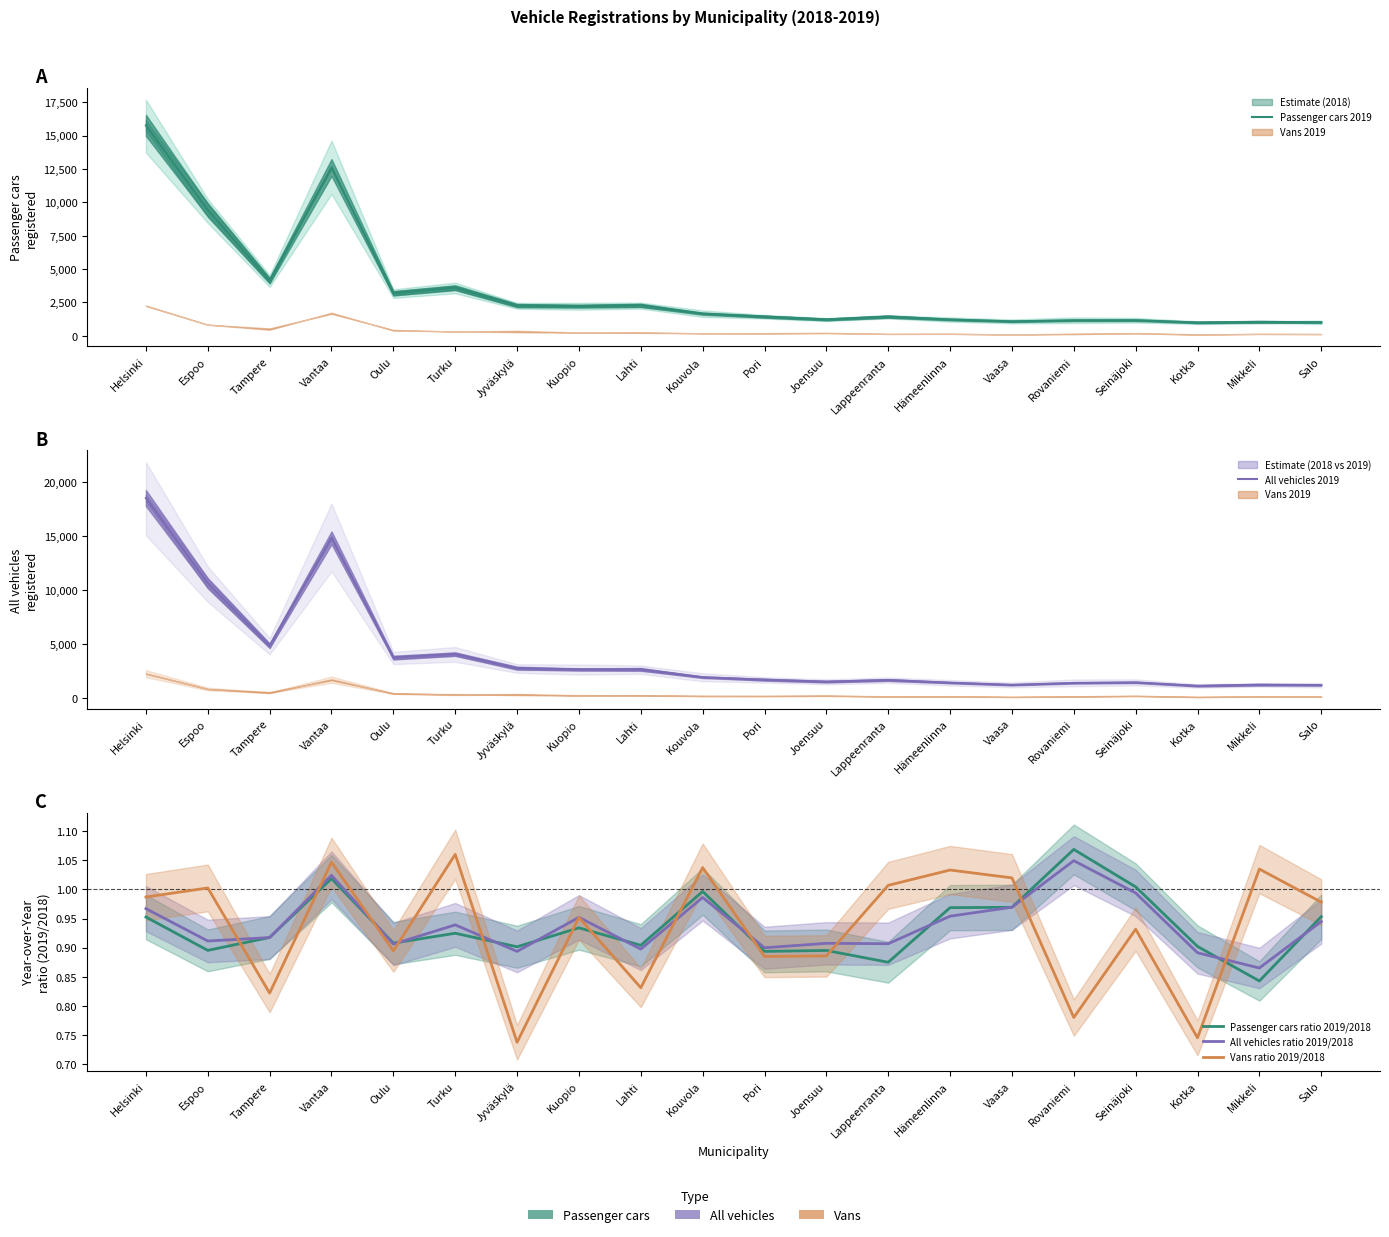

What is the difference between the second highest and second lowest values in the All vehicles ratio 2019/2018 series?

0.1